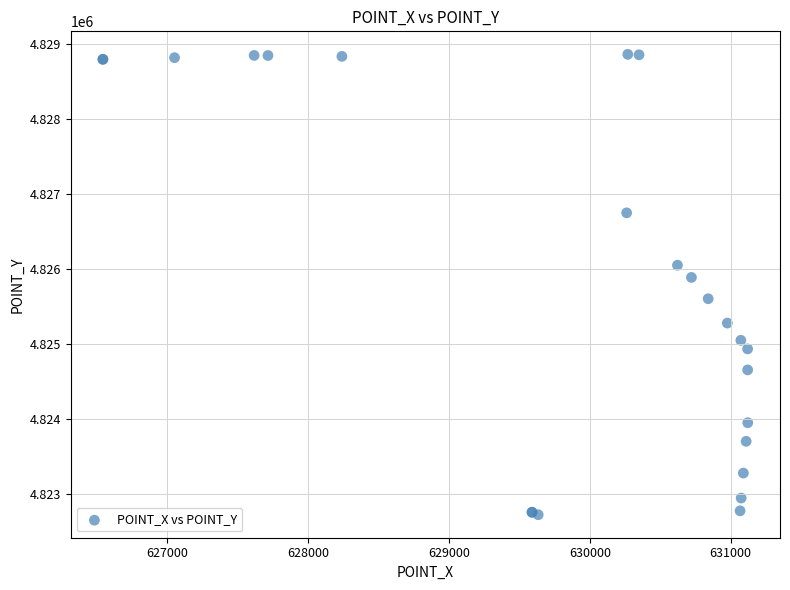

What Y value in the scatter plot is closest to 4825789?

4825884.4